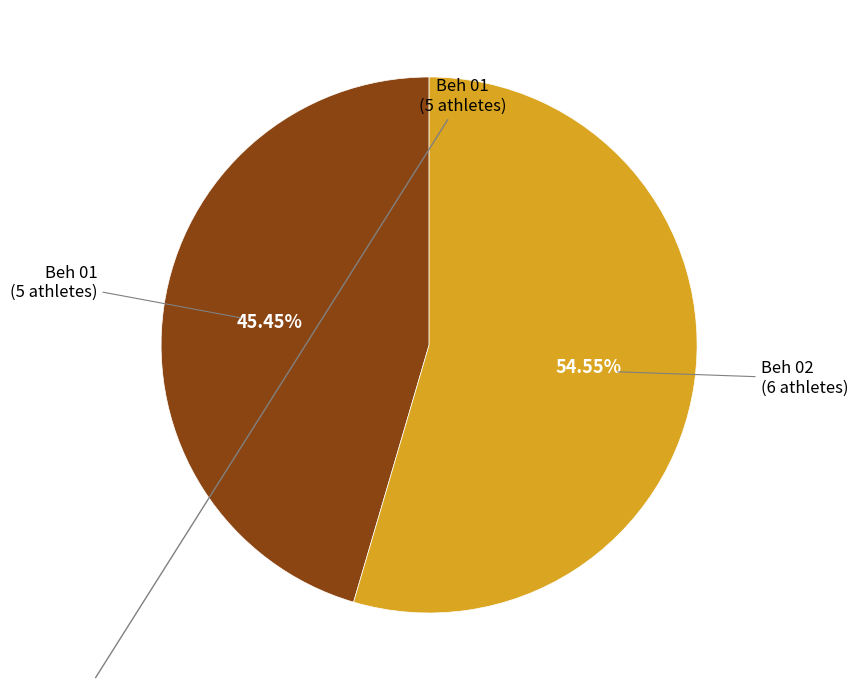

Is there a majority slice in this chart?

Yes